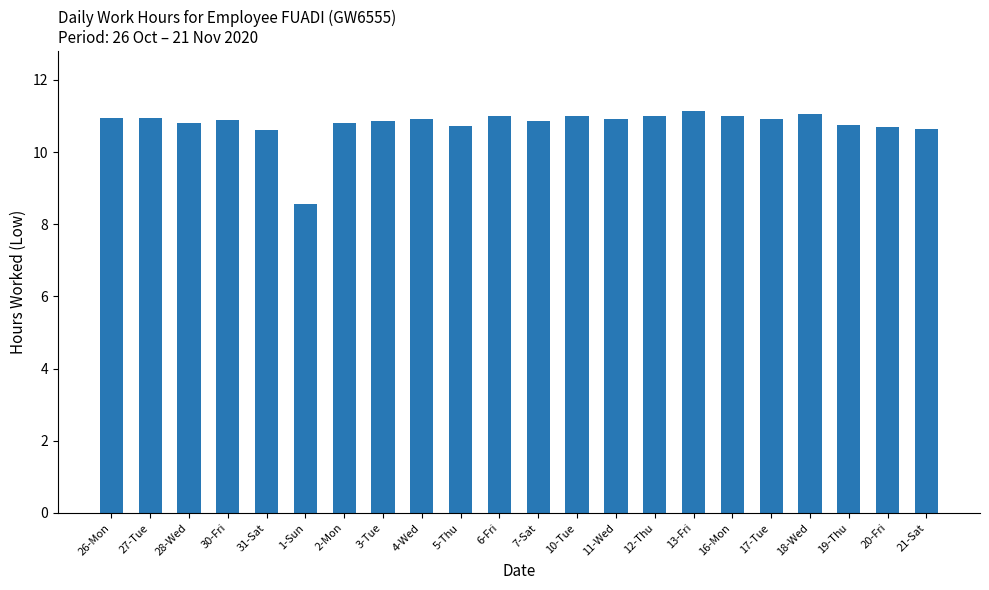

True or false: the data shows 7.6 at 2-Mon.

False